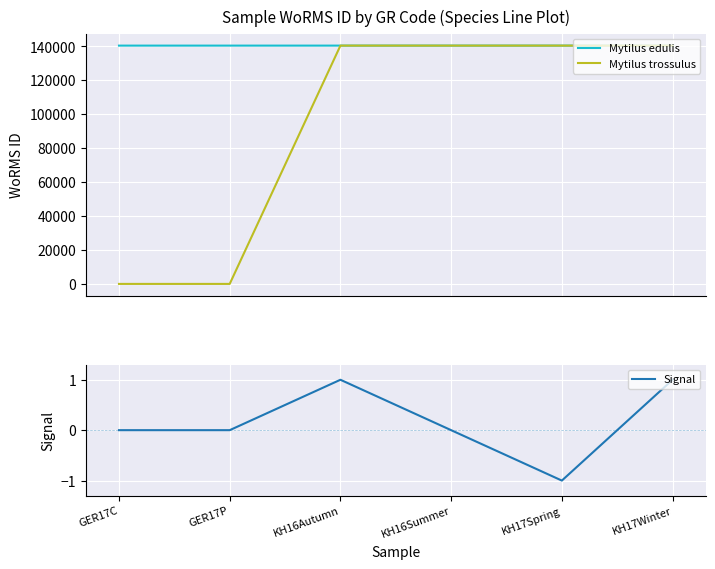

Rank the series at GER17C from highest to lowest value.

Mytilus edulis, Mytilus trossulus, Signal